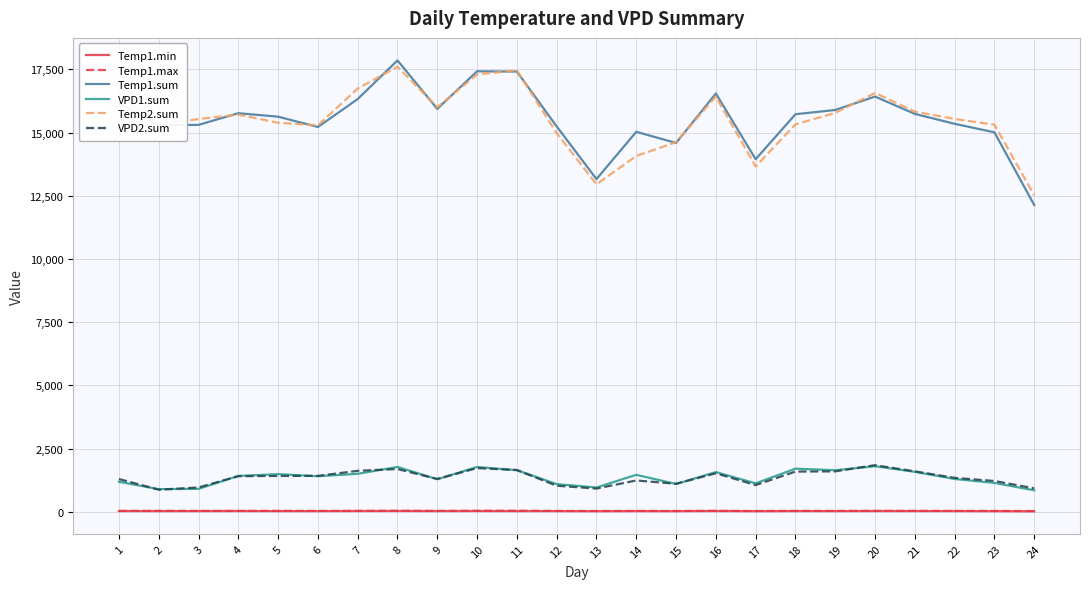

What is the greatest value displayed?

17851.3